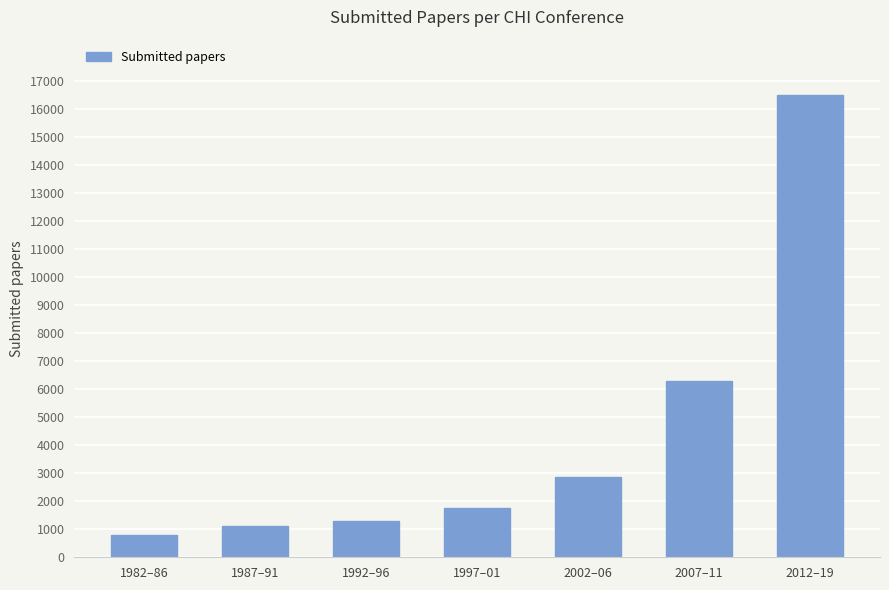

What is the difference between the second highest and second lowest values?

5197